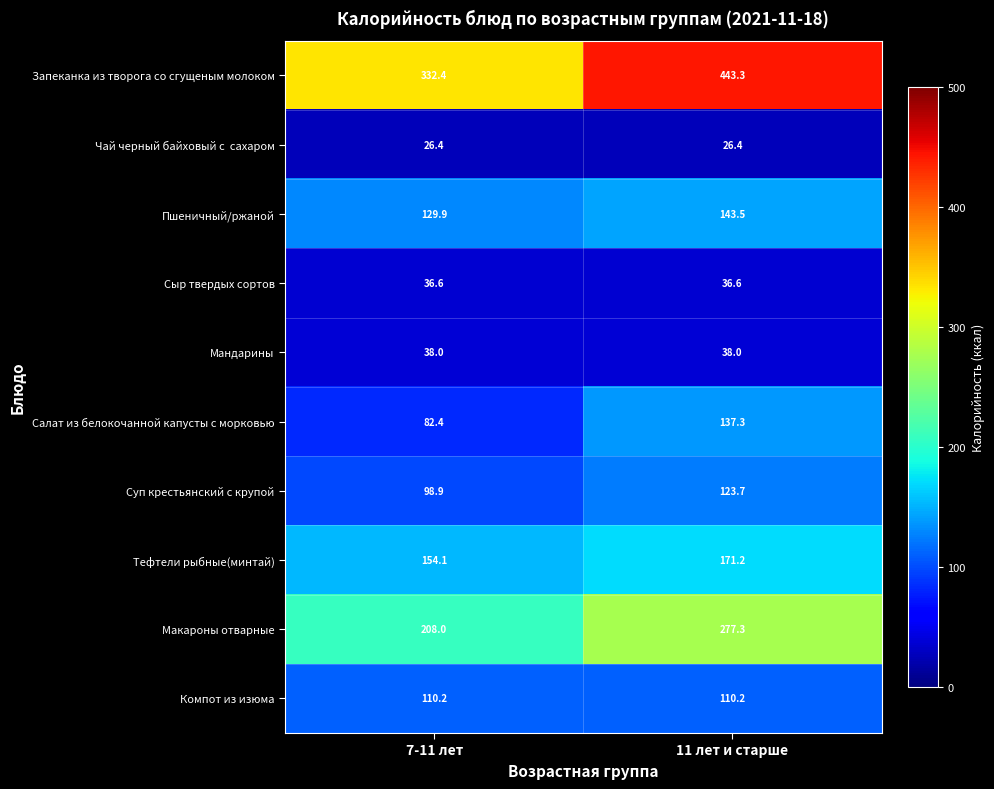

At which category is the sum across all series the highest?

11 лет и старше